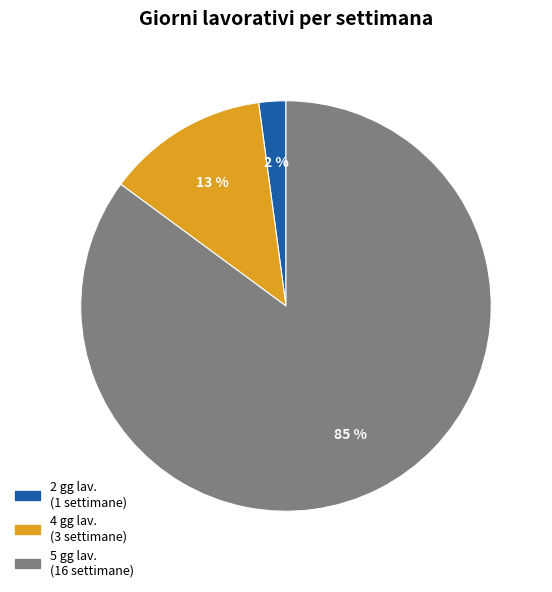

To the nearest percent, what is the difference between the largest and smallest slice percentages?

83%